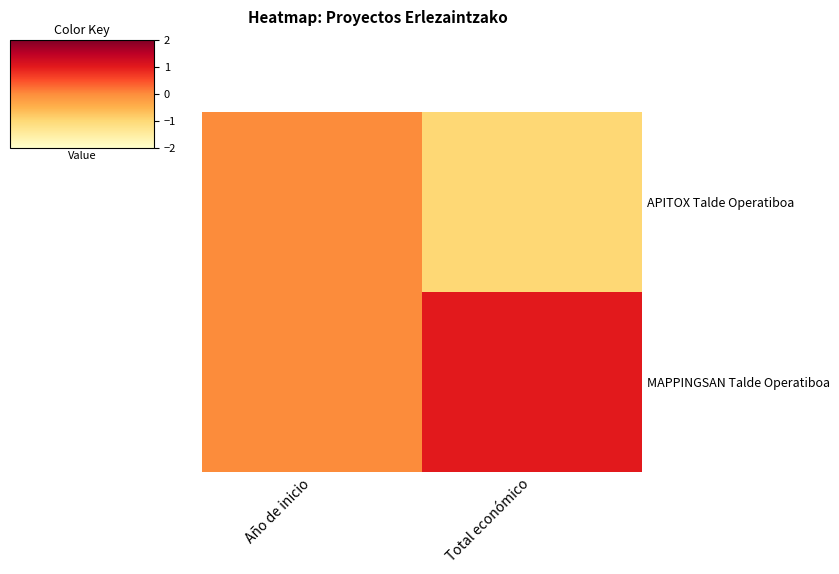

Which series has the largest range (max minus min)?

APITOX Talde Operatiboa